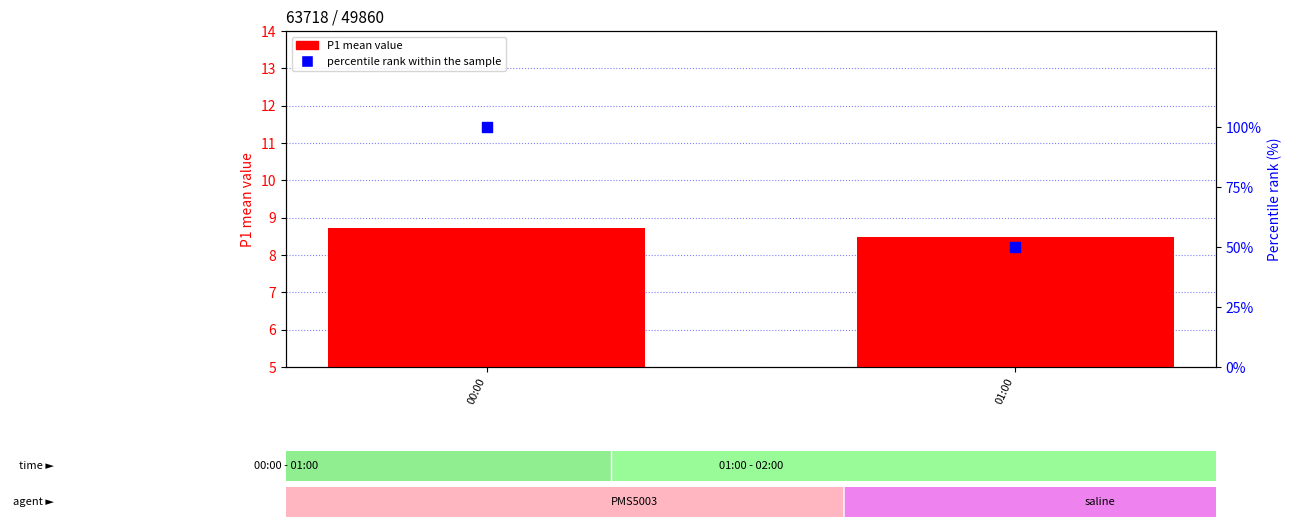

Which series contains the highest Y value?

percentile rank within the sample